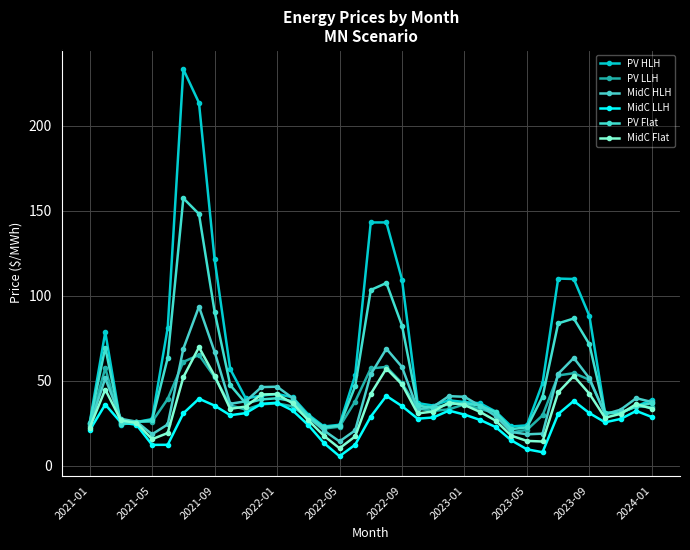

How many times do MidC LLH and PV HLH cross each other?

2